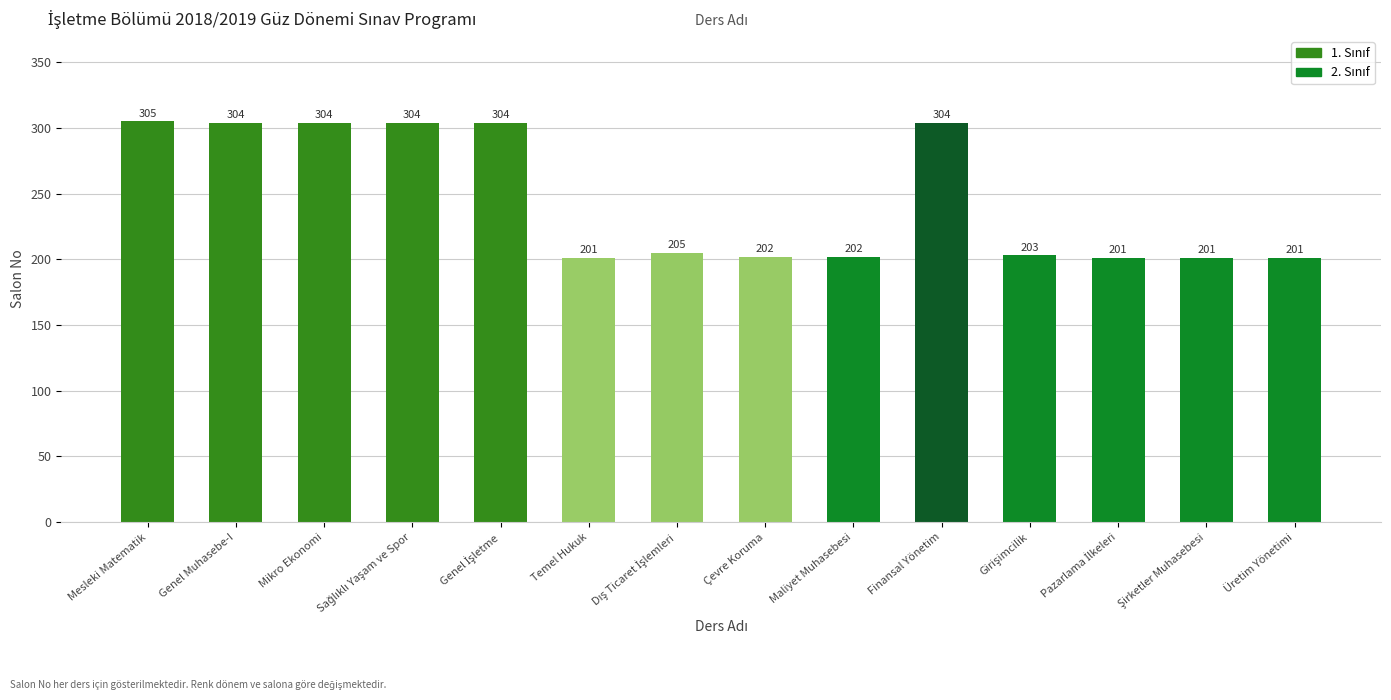

At which category does the chart reach its peak across all series?

Mesleki Matematik